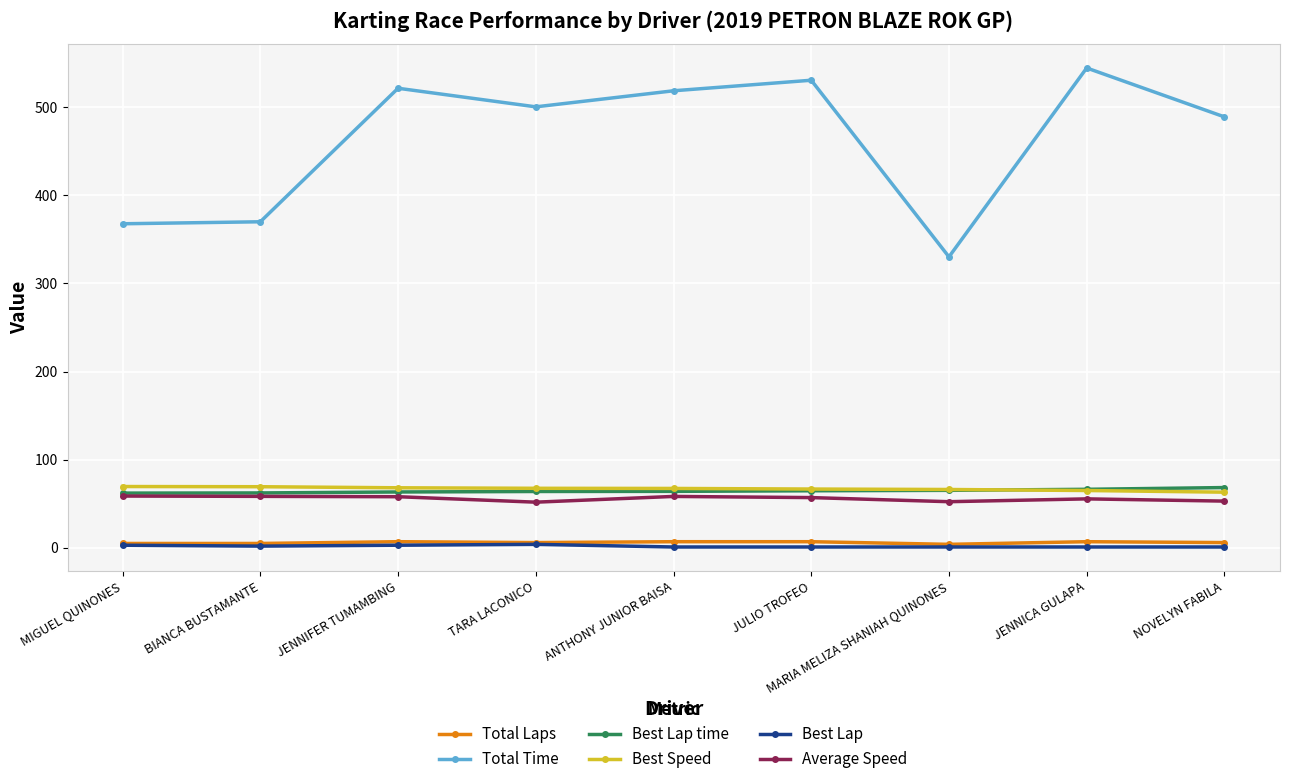

What is the highest value of the Average Speed series?

58.8